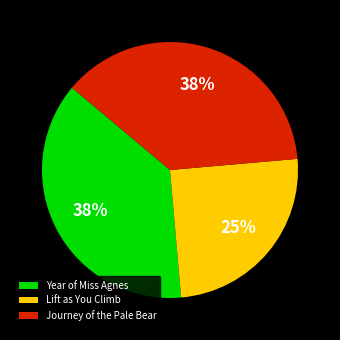

Is the sum of Lift as You Climb and Year of Miss Agnes greater than half?

Yes